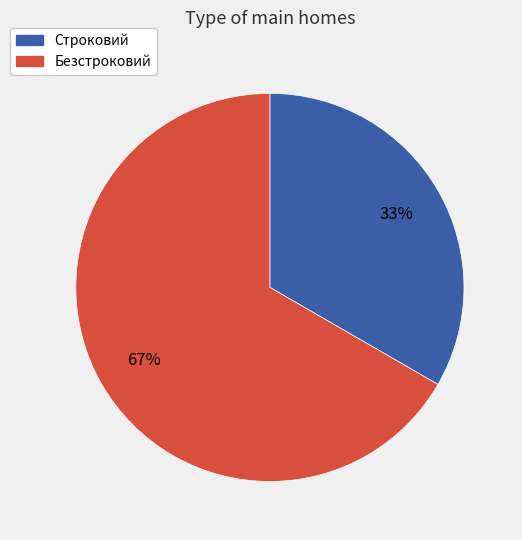

Is it true that Безстроковий is 67% of the pie?

True